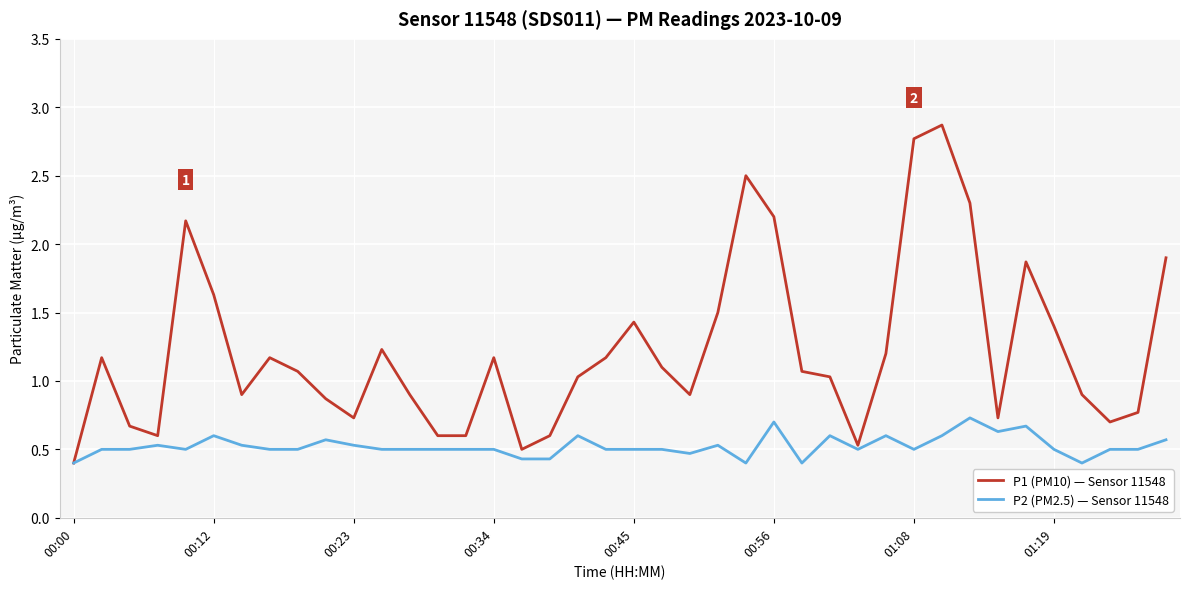

Which series has the largest total across all categories?

P1 (PM10) — Sensor 11548